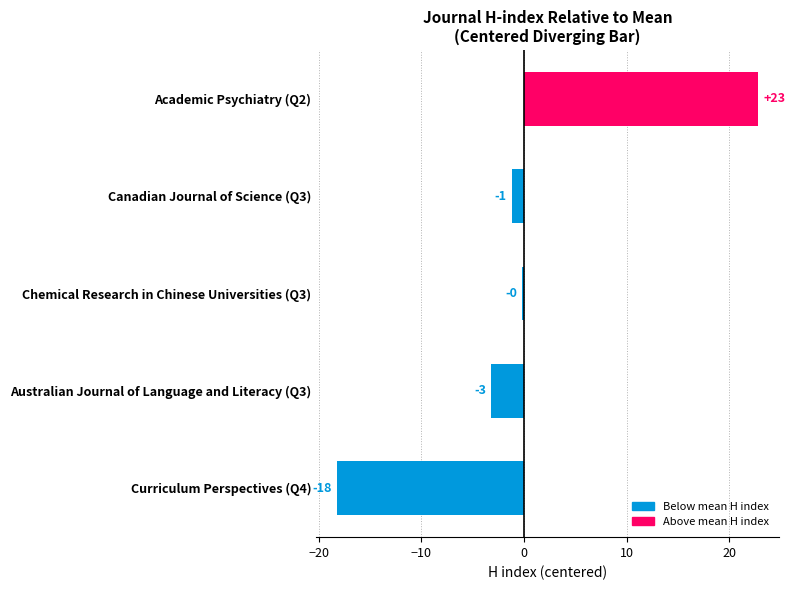

Does the chart contain any negative values?

Yes